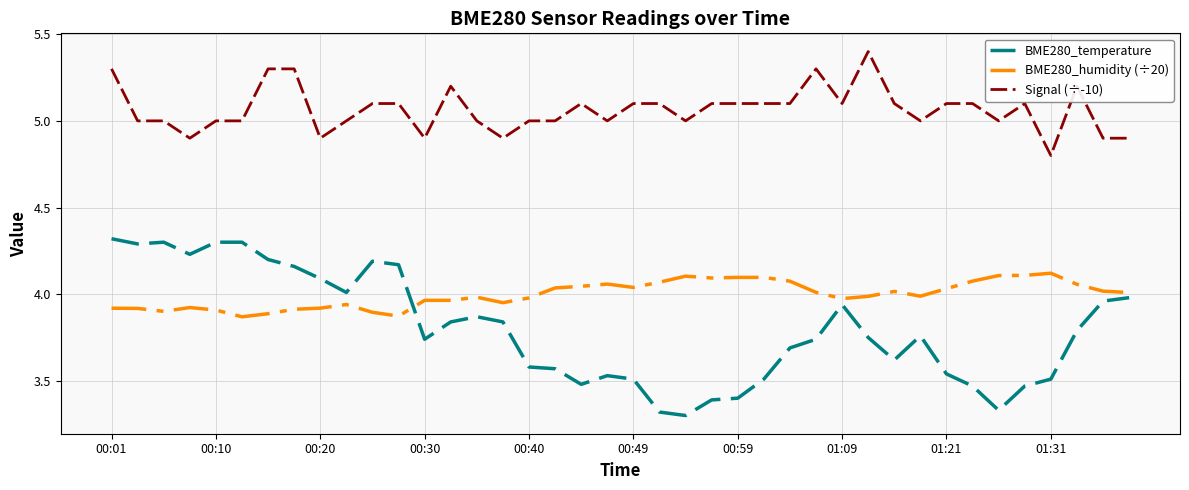

Which series has the largest range (max minus min)?

BME280_temperature